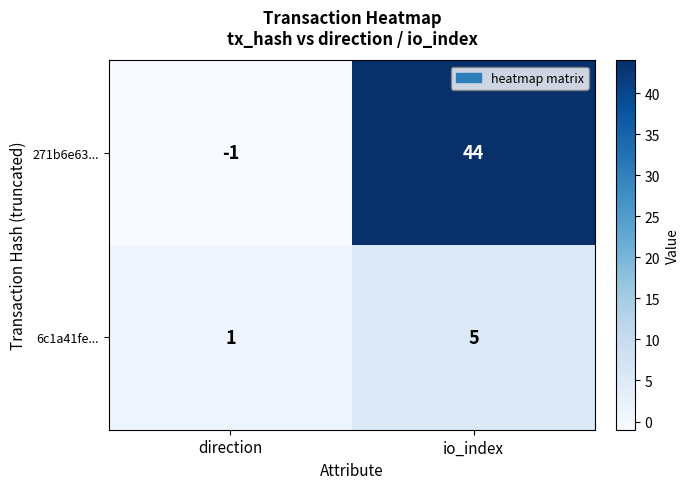

At which label does 271b6e63... reach its peak?

io_index